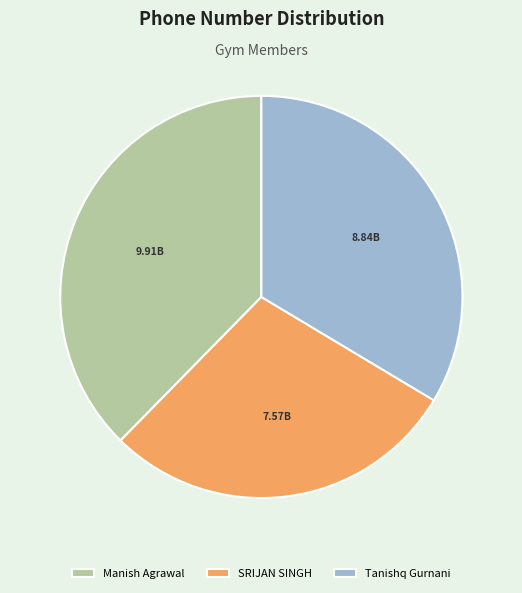

Which has a higher value, Tanishq Gurnani or Manish Agrawal?

Manish Agrawal